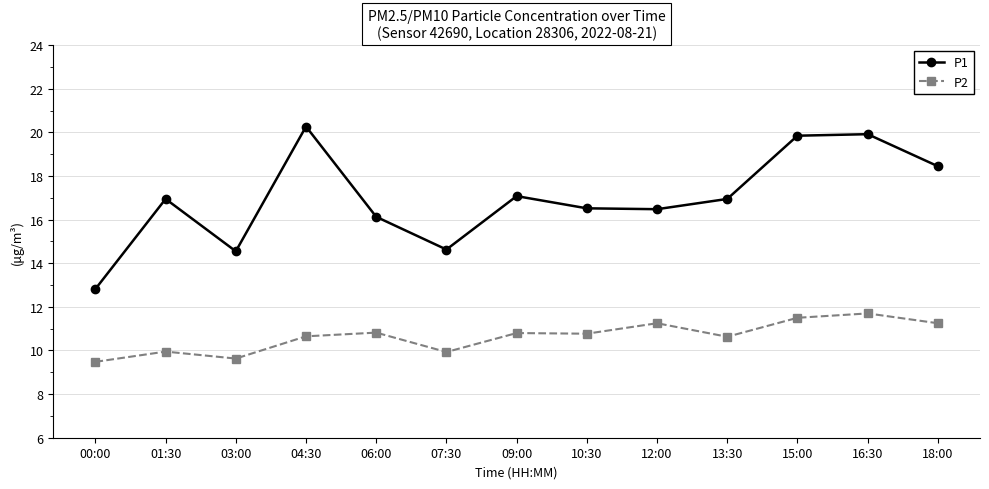

How many data points in P1 are less than 16?

3